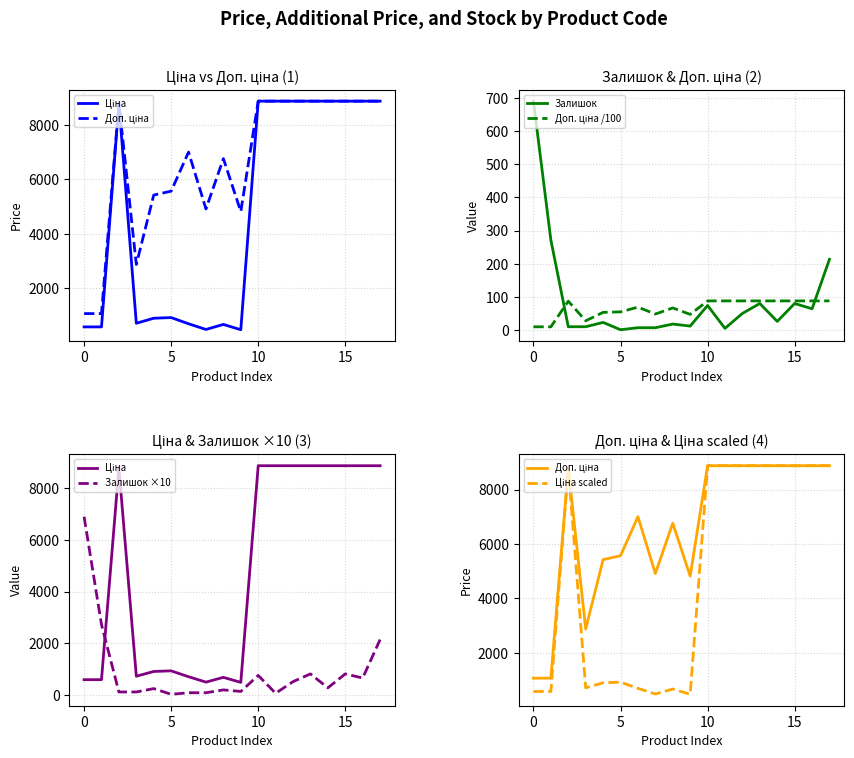

Read the Залишок value at 10.

75.0